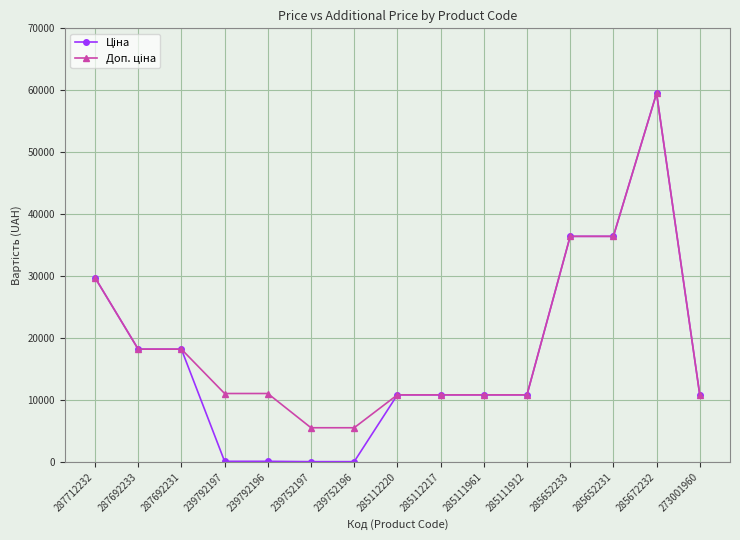

At which category is the sum across all series the highest?

285672232